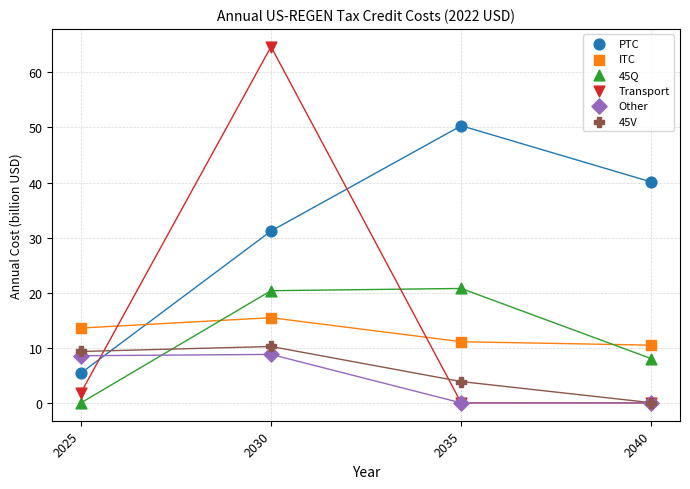

Across all series, what Y value is closest to 32?

31.2